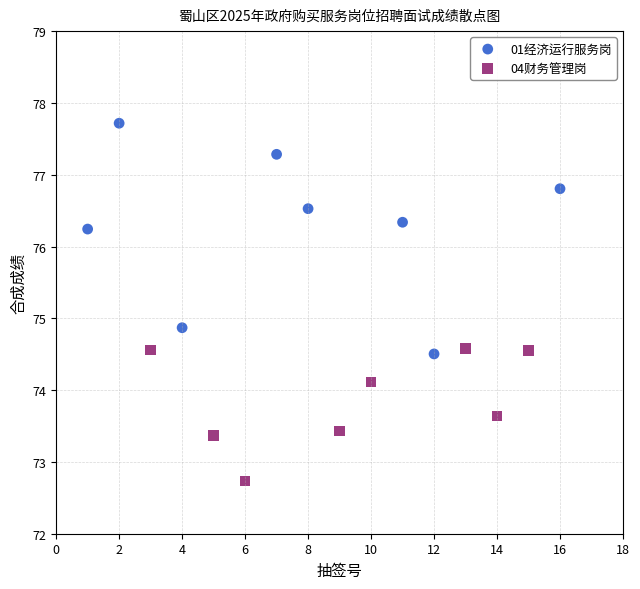

Which series reaches the minimum Y coordinate?

04财务管理岗